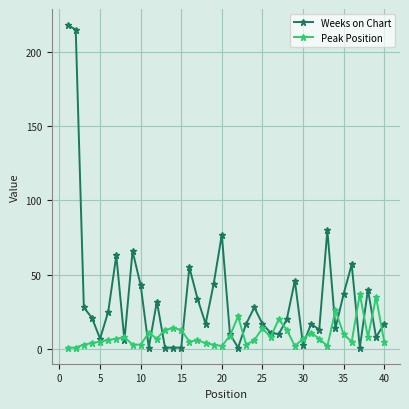

Rank the series by their maximum value, from lowest to highest.

Peak Position, Weeks on Chart